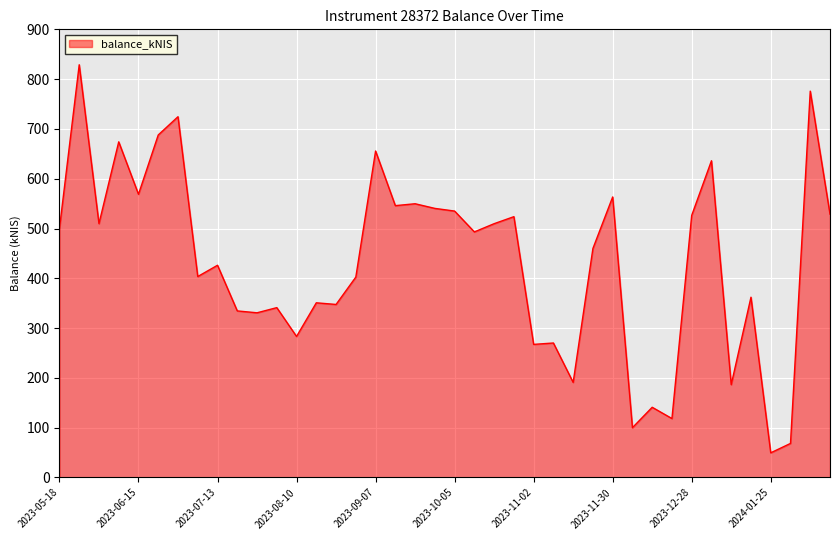

What is the difference between the maximum and minimum values?

779.3